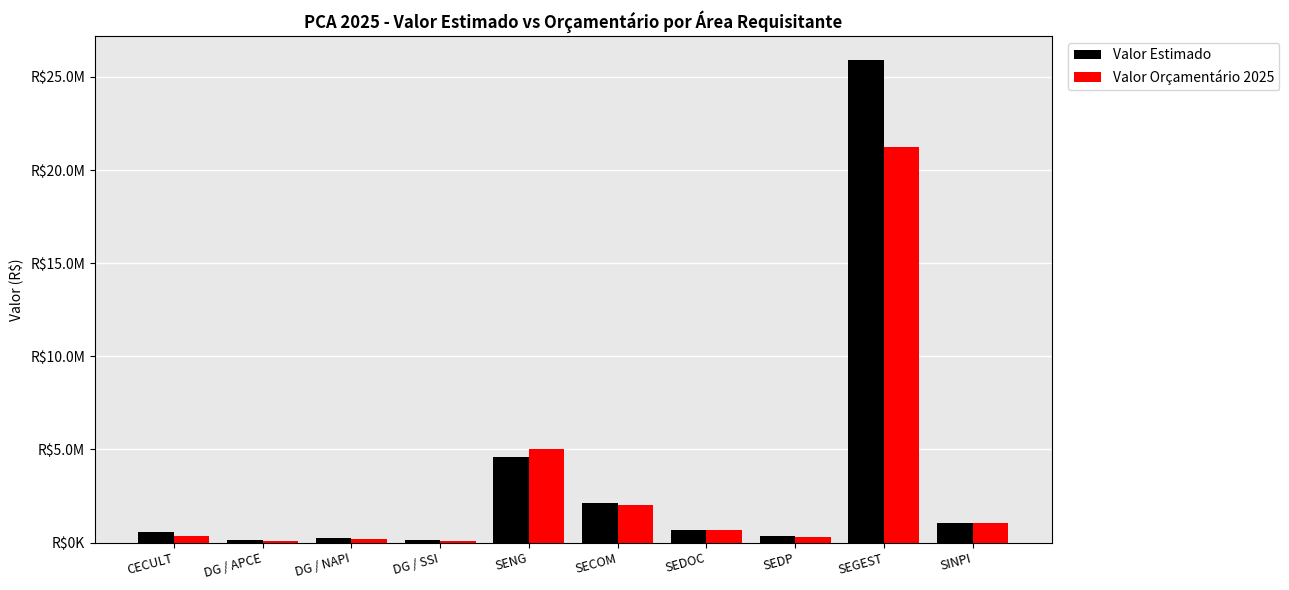

What is the difference between the highest and lowest values at SENG?

396312.4